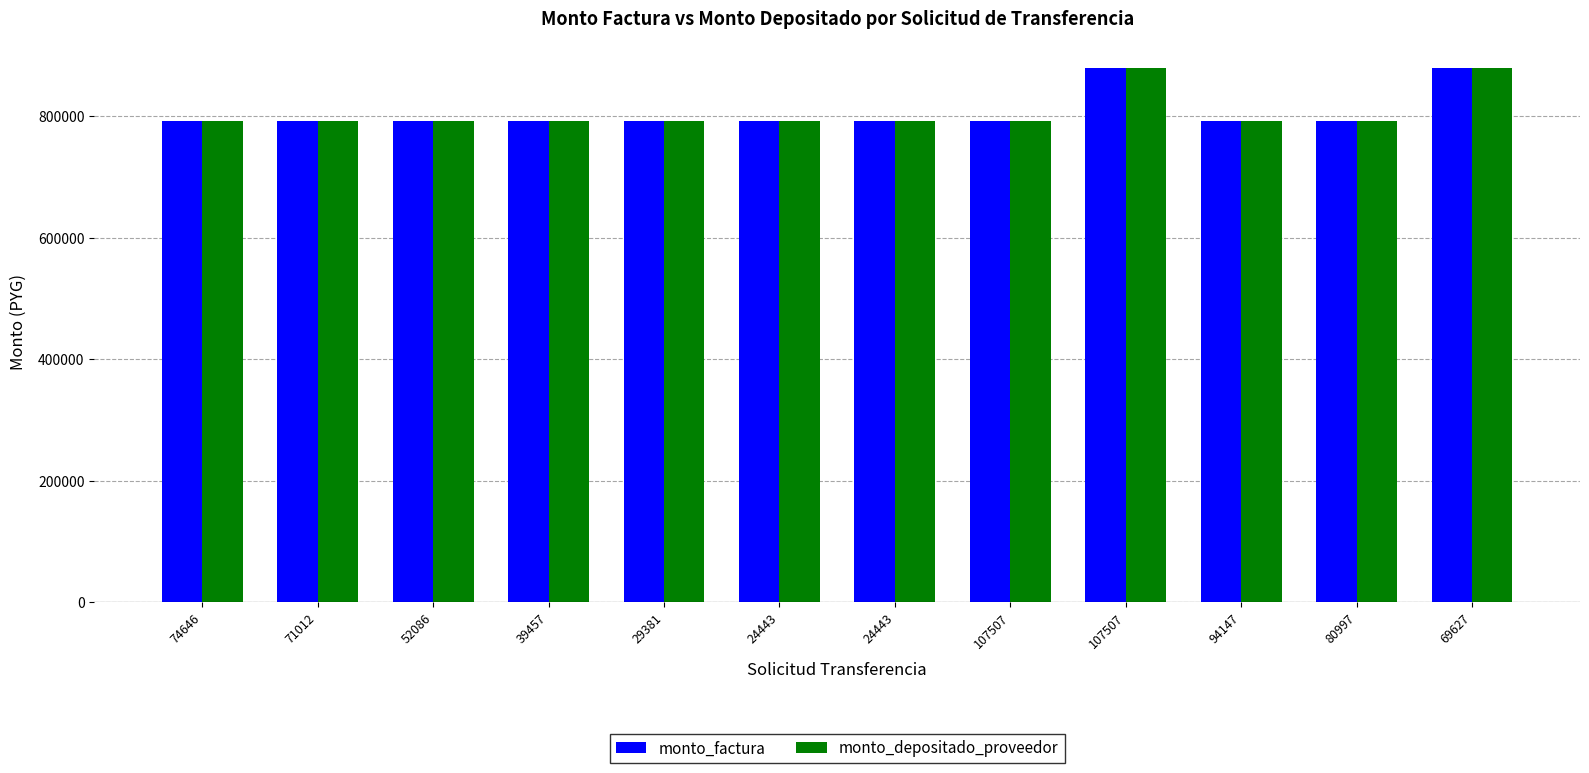

Count the number of categories in the chart.

12